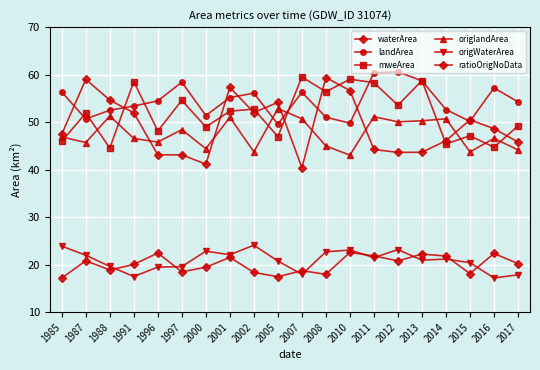

Does the chart display data point markers on the line(s)?

Yes